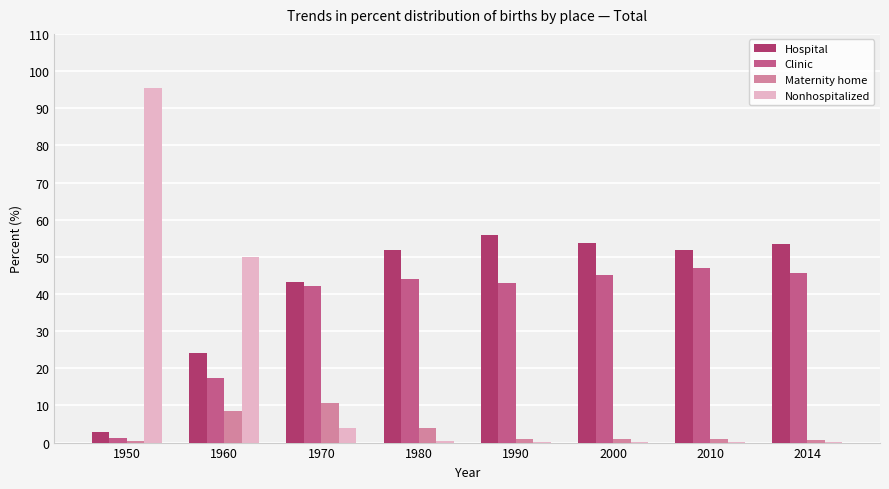

The Clinic series shows 76.5 at 1980. True or false?

False